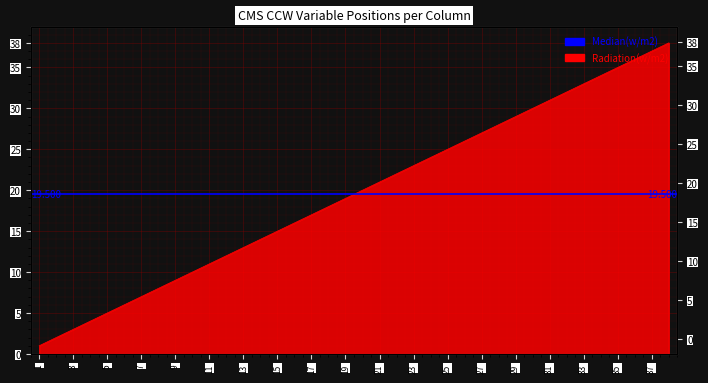

Reading left to right, list all the values displayed in this chart.

1=1	2=2	3=3	4=4	5=5	6=6	7=7	8=8	9=9	10=10	11=11	12=12	13=13	14=14	15=15	16=16	17=17	18=18	19=19	20=20	21=21	22=22	23=23	24=24	25=25	26=26	27=27	28=28	29=29	30=30	31=31	32=32	33=33	34=34	35=35	36=36	37=37	38=38